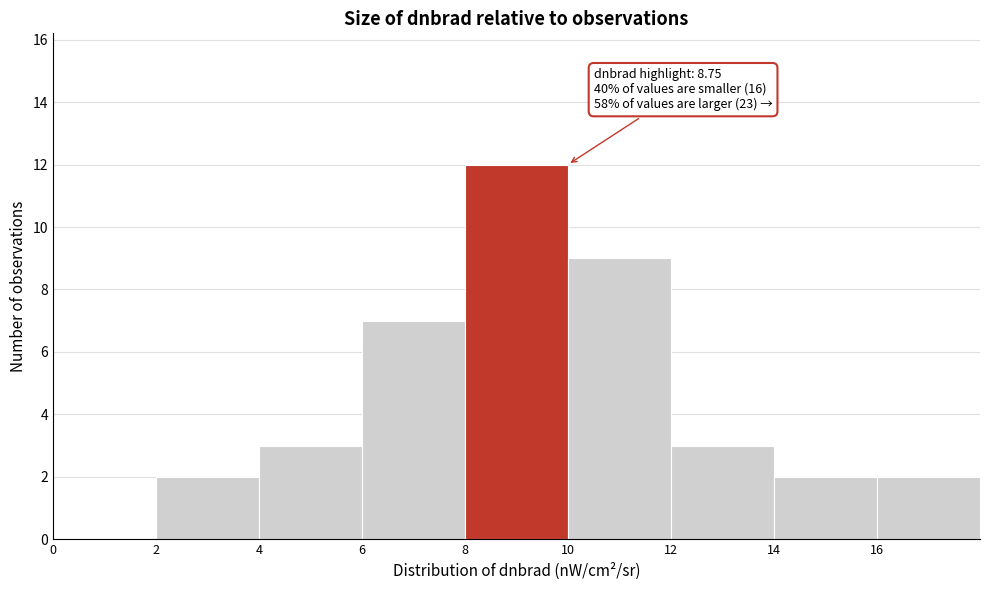

Which range on the x-axis has the tallest bar?

8 to 10